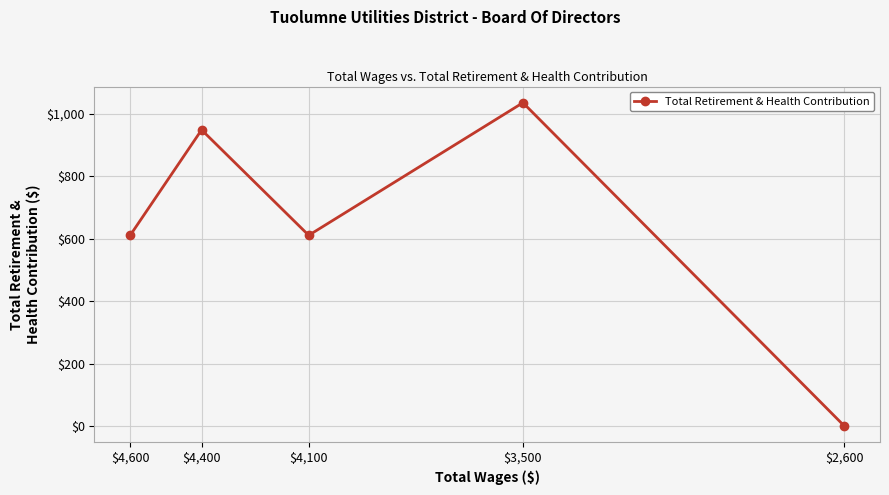

Read the value at $4,400, to the nearest 100.

900